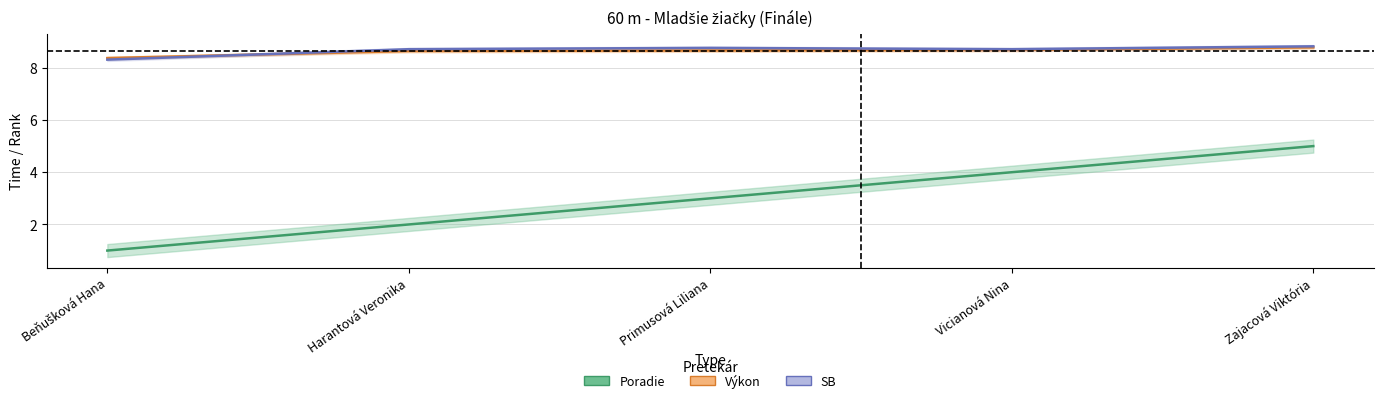

How many lines are shown in the chart?

3